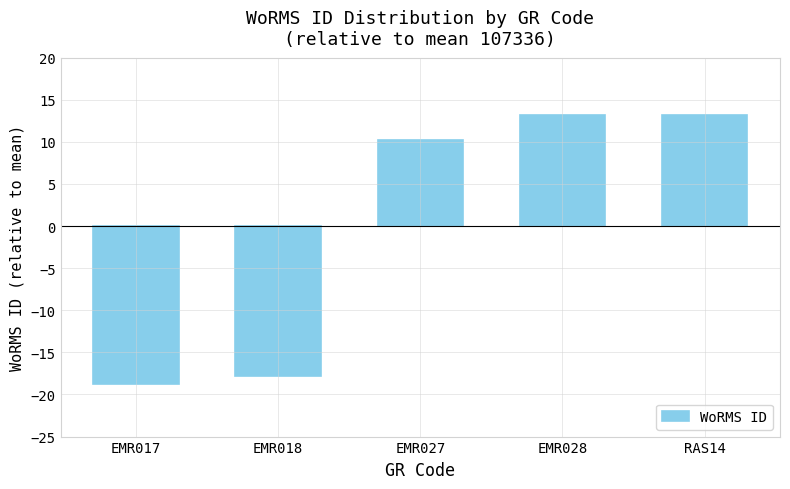

The value at EMR018 is -17.8. True or false?

True